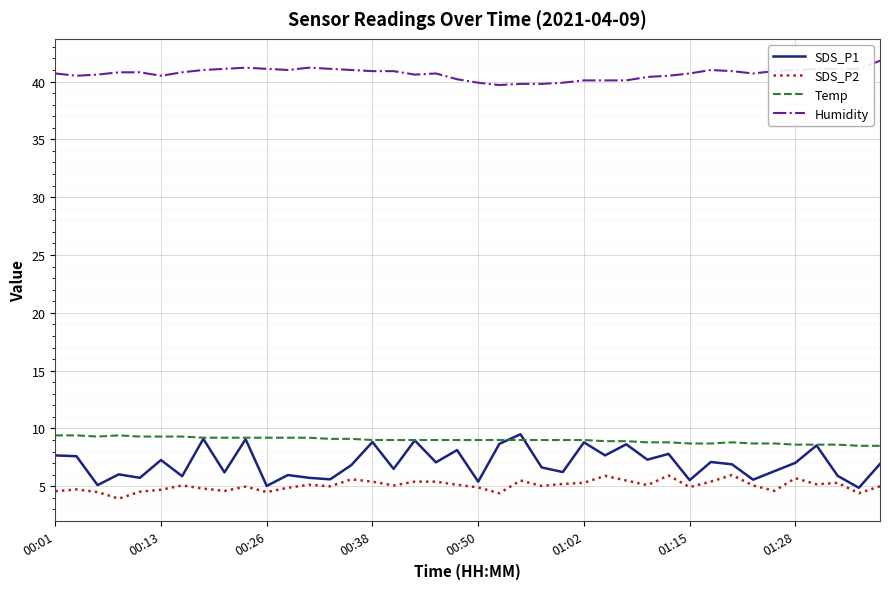

What is the difference between the maximum and minimum values in the Temp series?

0.9